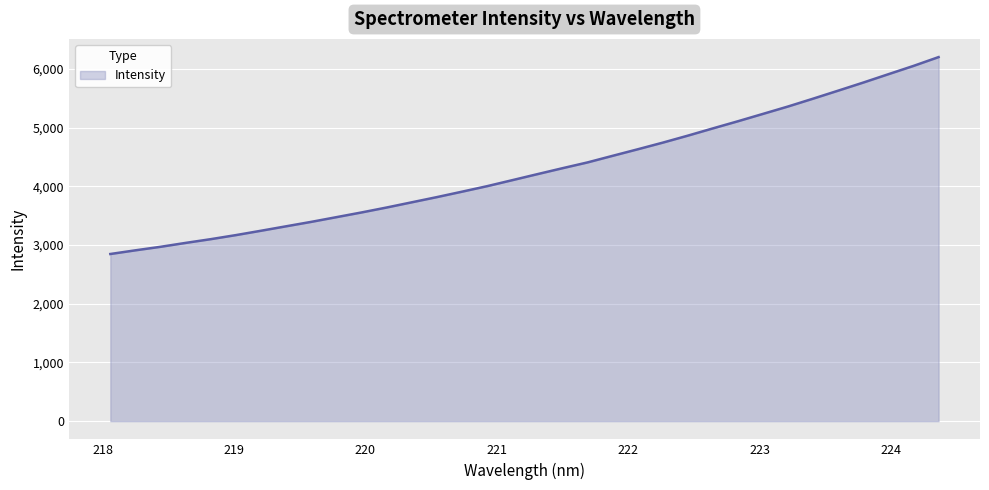

Reading right to left, extract all data points from this chart.

224.3616=6202.5	224.1709=6052.4	223.9802=5911.3	223.7895=5769.2	223.5987=5631.4	223.408=5495.1	223.2172=5361.5	223.0264=5235.5	222.8355=5109.8	222.6447=4988.0	222.4538=4864.2	222.263=4745.1	222.0721=4631.6	221.8812=4520.2	221.6902=4407.9	221.4993=4309.1	221.3083=4207.8	221.1174=4105.3	220.9264=4003.4	220.7354=3909.5	220.5444=3817.2	220.3533=3728.6	220.1623=3640.0	219.9712=3555.8	219.7801=3475.6	219.589=3395.6	219.3979=3320.1	219.2067=3244.2	219.0156=3169.9	218.8244=3100.8	218.6332=3037.1	218.442=2970.5	218.2508=2910.6	218.0596=2847.8